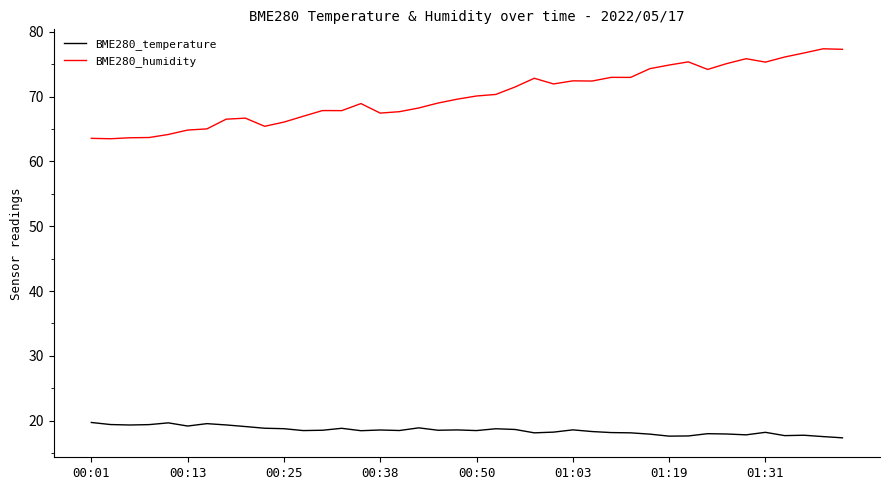

Which series has the widest spread of values?

BME280_humidity